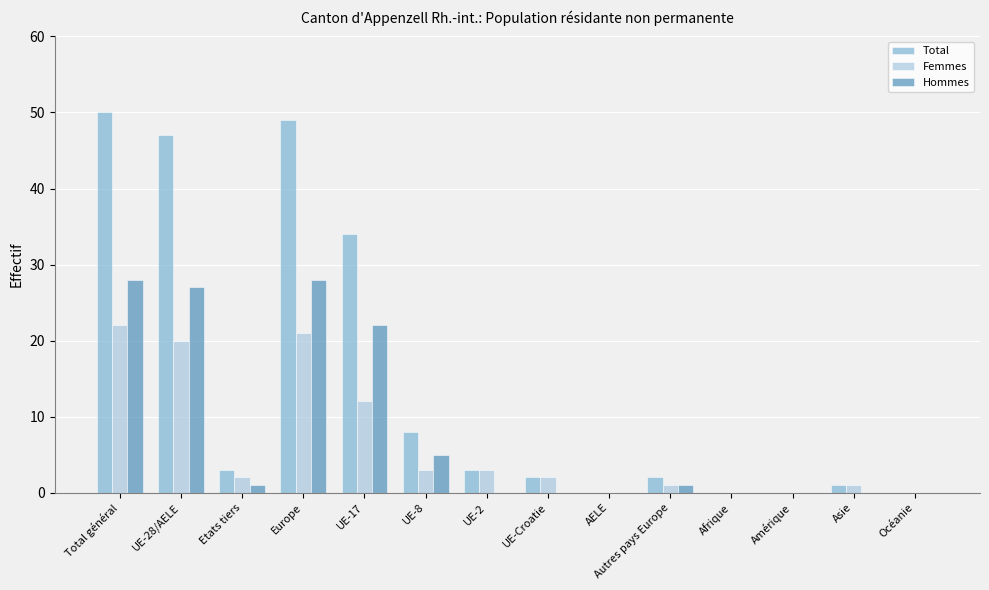

The value of Femmes at UE-17 is 19. True or false?

False